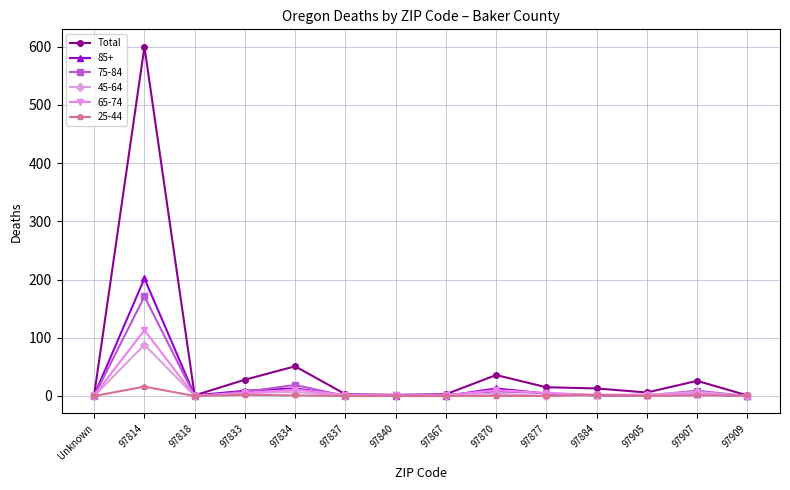

What is the difference between the highest and lowest values at 97814?

584